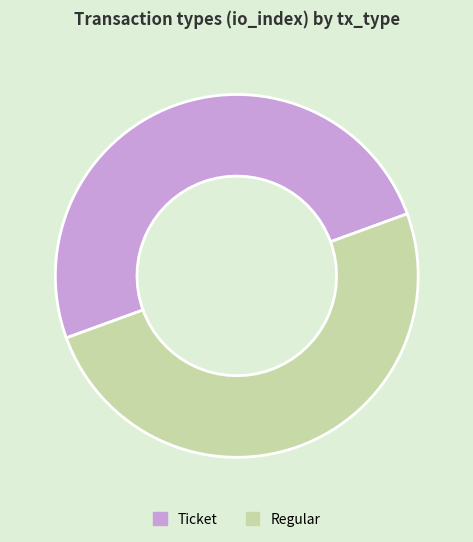

Approximately how many times larger is the value at Ticket compared to Regular?

1.0